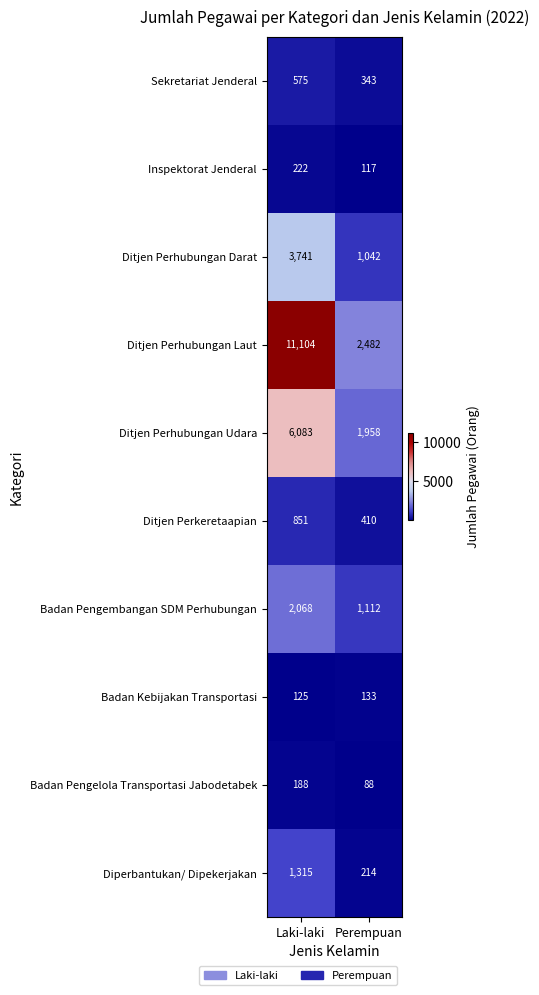

At which label is Ditjen Perhubungan Darat closest to 2391?

Perempuan